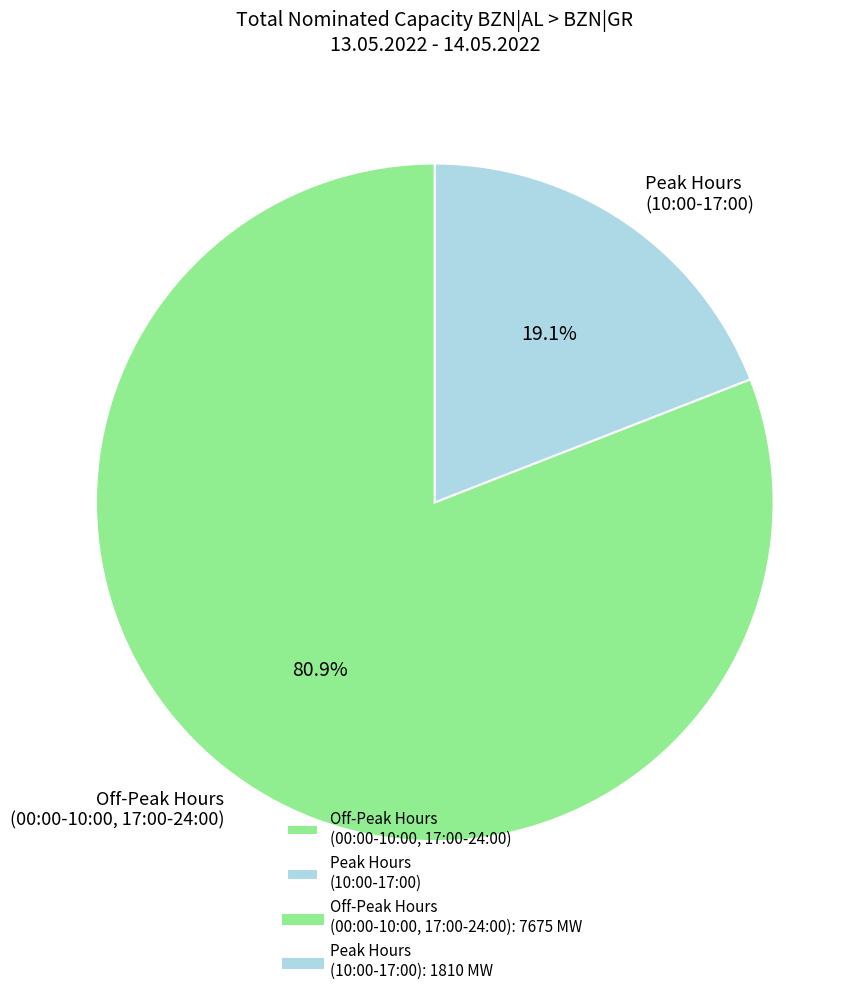

Between Peak Hours (10:00-17:00) and Off-Peak Hours (00:00-10:00, 17:00-24:00), which is larger?

Off-Peak Hours (00:00-10:00, 17:00-24:00)